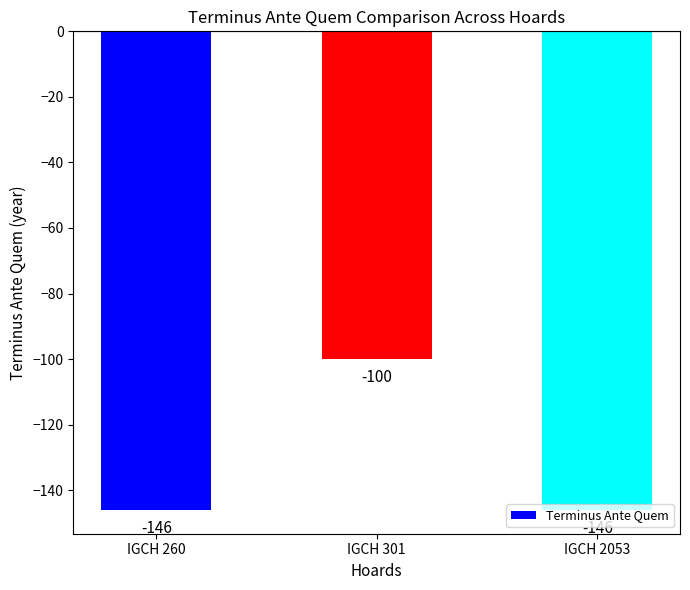

At which label is the value closest to -123?

IGCH 260